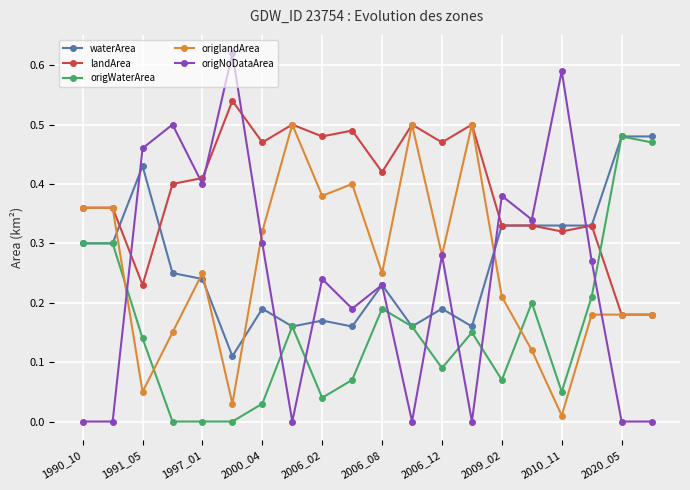

True or false: landArea has more than 0 interior local peaks.

True